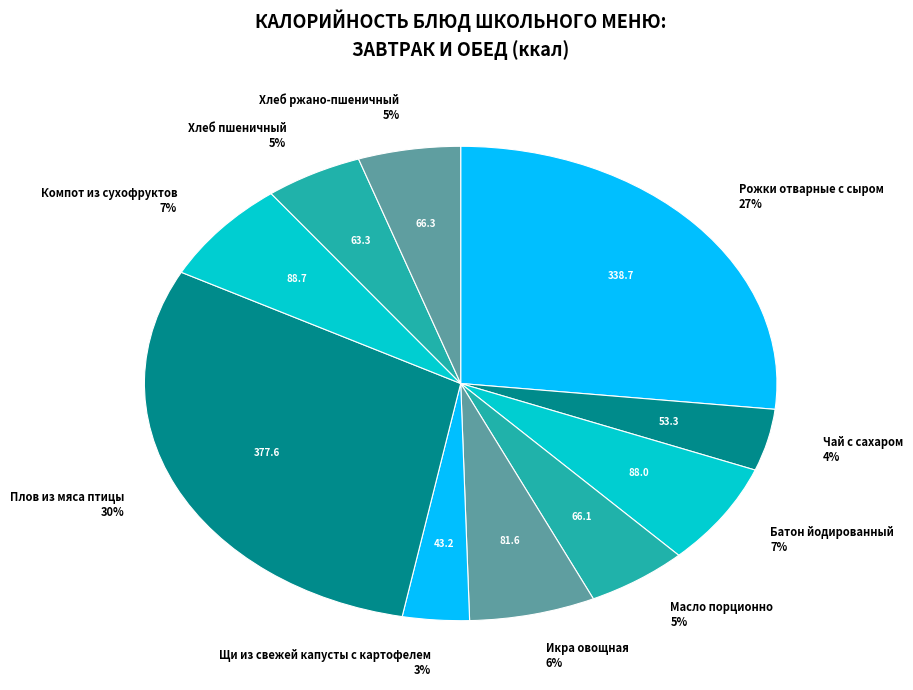

Which has a higher value, Плов из мяса птицы 30% or Хлеб ржано-пшеничный 5%?

Плов из мяса птицы 30%